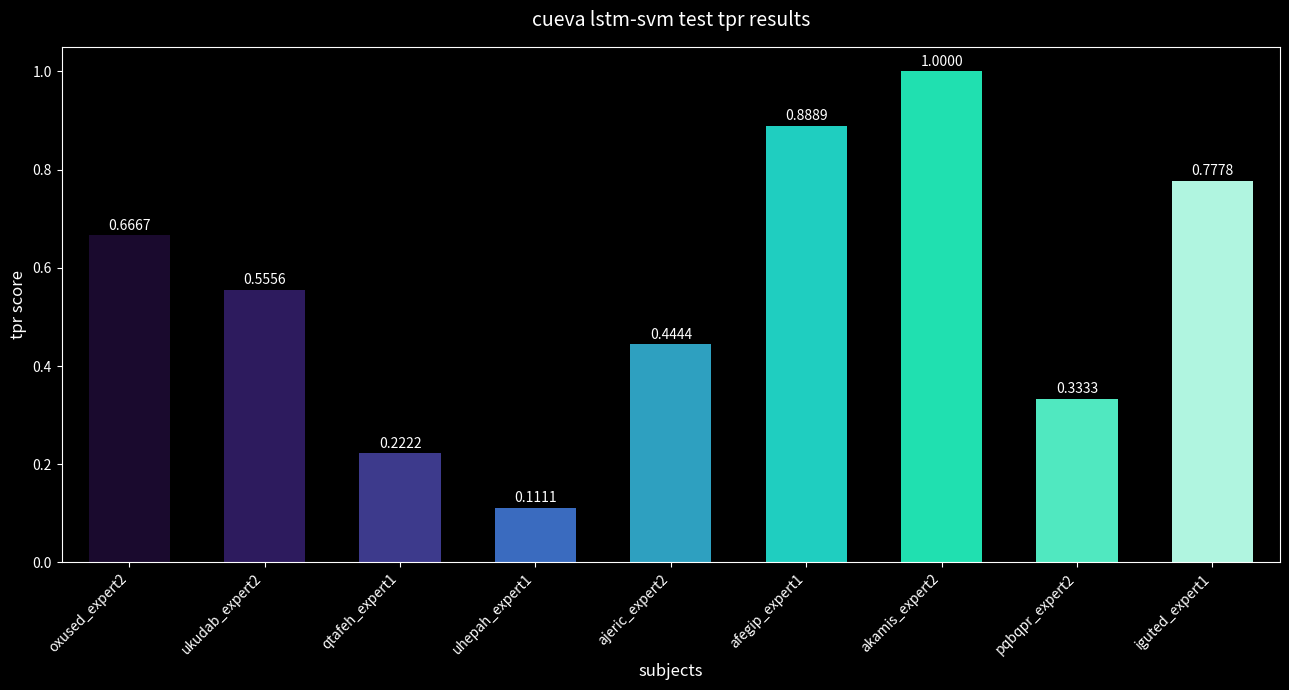

What is the sum of the values at oxused_expert2 and ajeric_expert2?

1.1